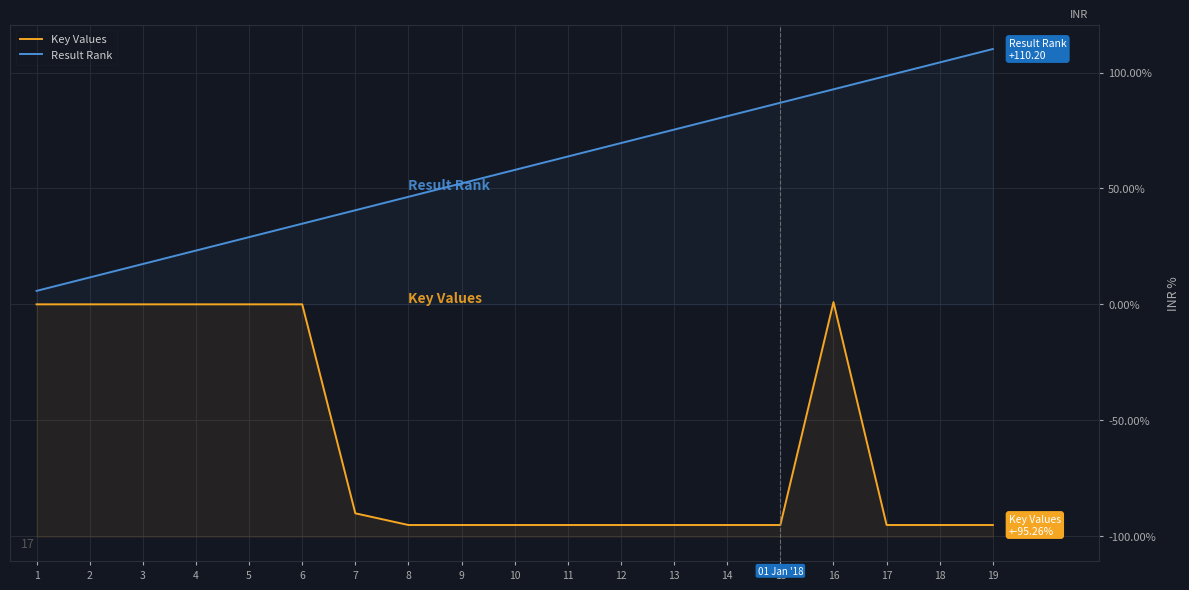

The Key Values series shows 0.0 at 6. True or false?

True